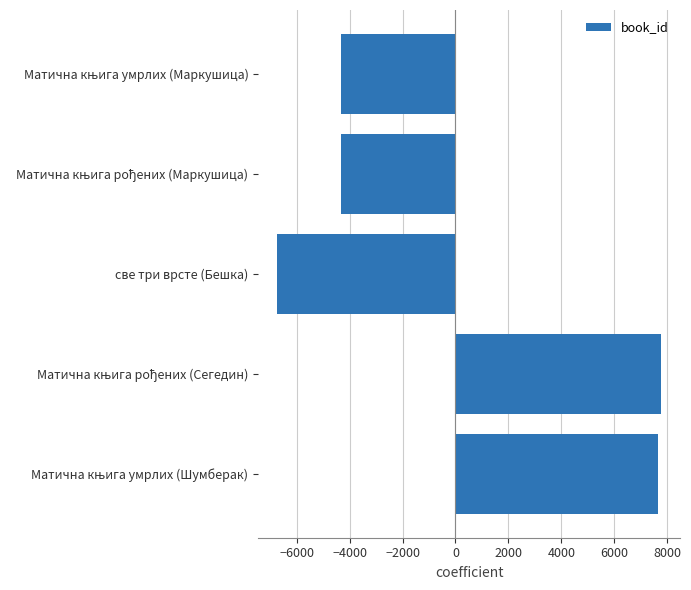

What value does the data have at све три врсте (Бешка)?

-6733.4